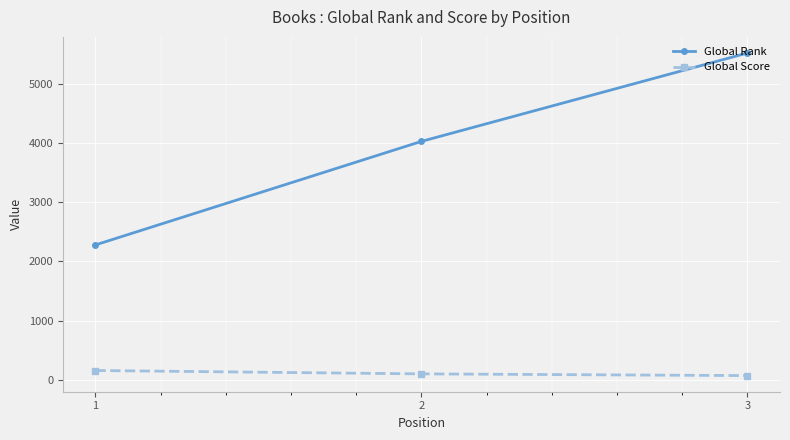

Which series has the widest spread of values?

Global Rank